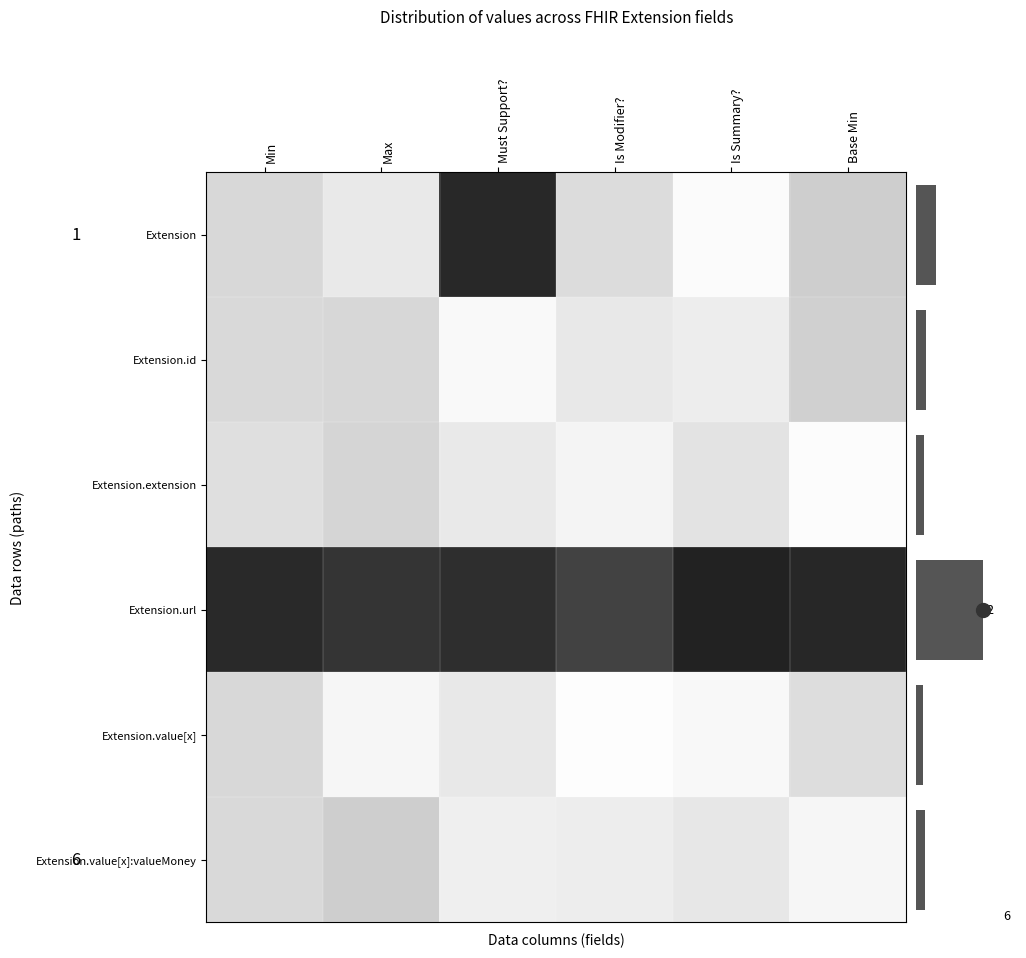

Which series changed the most between Min and Must Support??

Extension